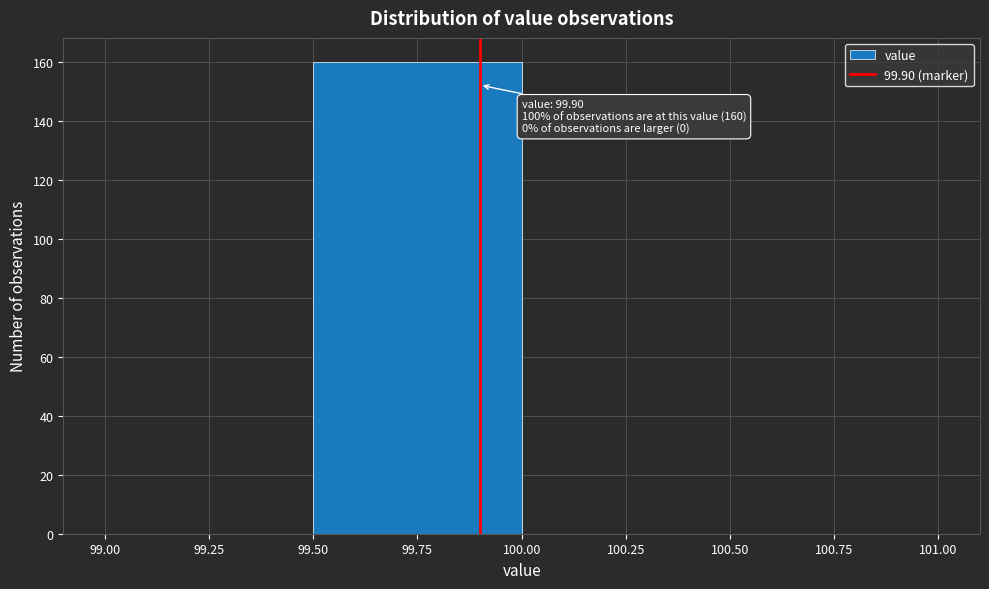

Which range on the x-axis has the tallest bar?

99.50 to 100.00